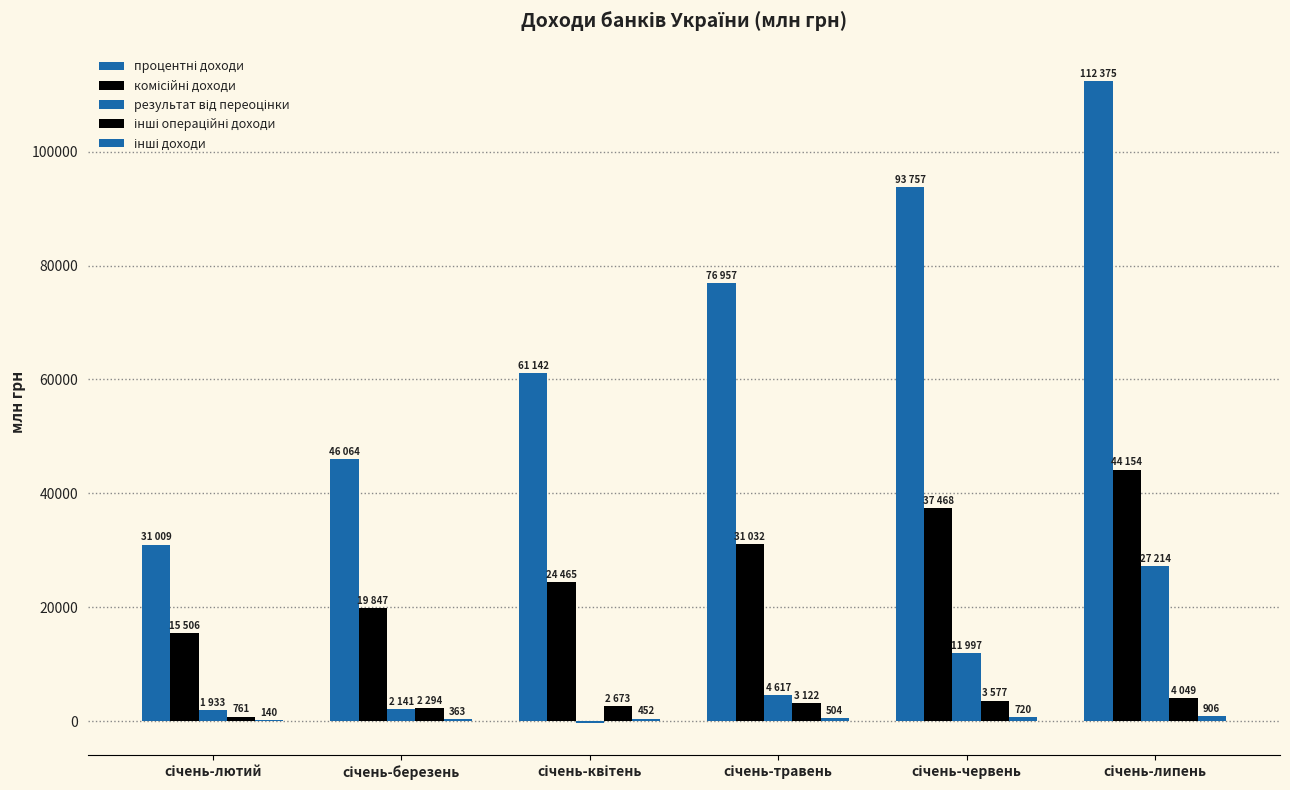

True or false: результат від переоцінки has a value of 2573 at січень-лютий.

False